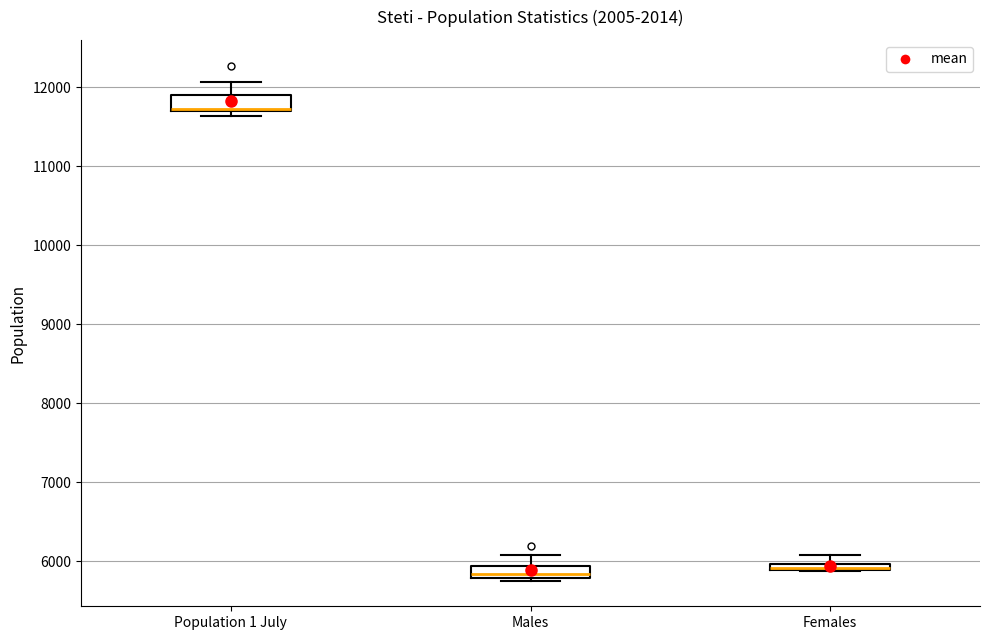

Where is the lower edge of the box for Population 1 July on the y-axis? The values are not printed on the chart, so give them approximately, as read against the axis.

11700